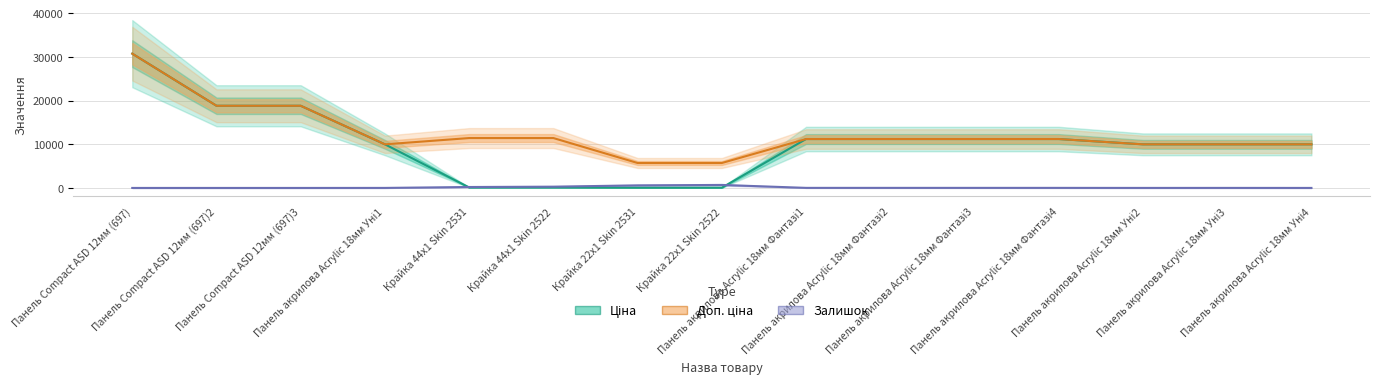

Between Панель Compact ASD 12мм (697)2 and Крайка 44x1 Skin 2522, which series saw the biggest shift?

Ціна